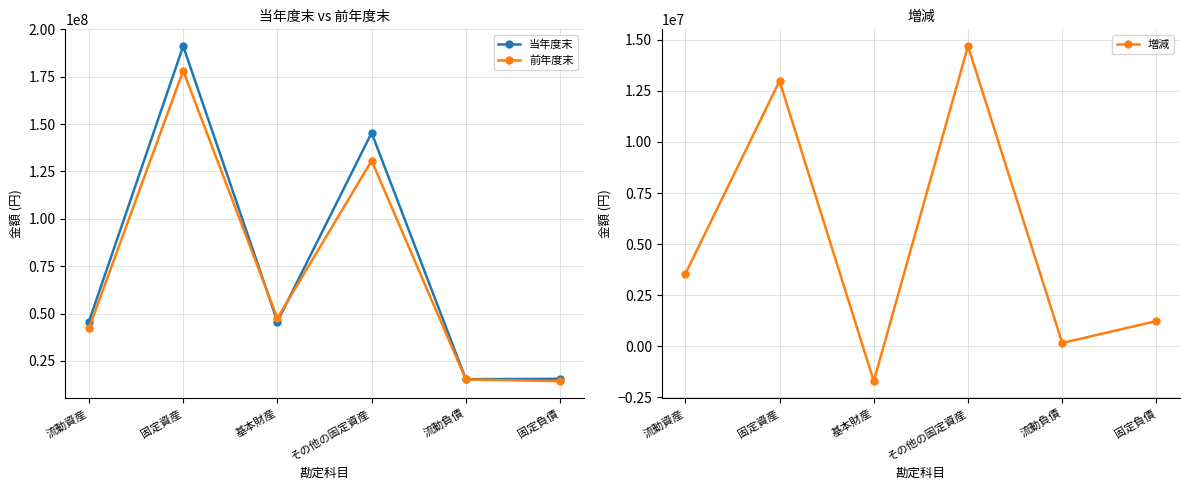

What is the value of the 前年度末 point at the 1st from the left?

42201175